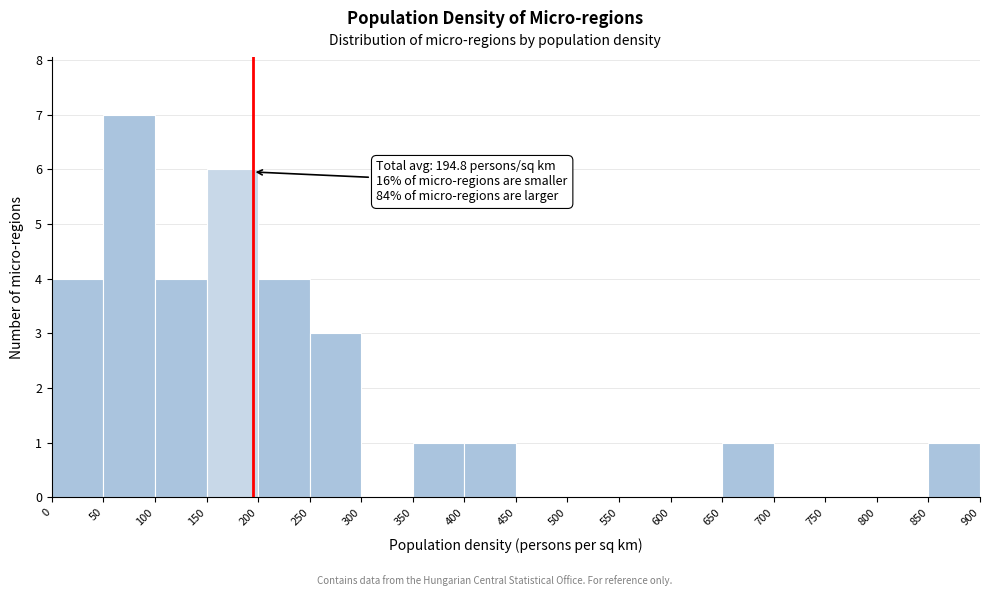

Which range on the x-axis has the tallest bar?

50 to 100